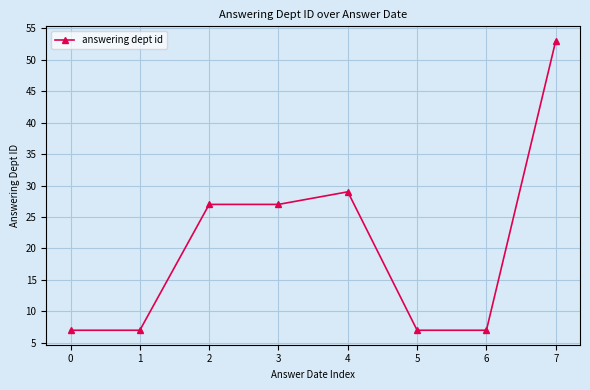

What is the smallest value displayed?

7